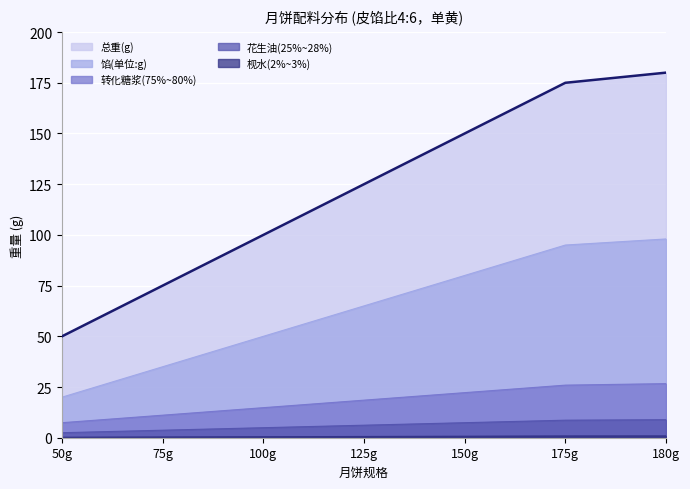

What is the minimum value for 花生油(25%~28%)?

2.5